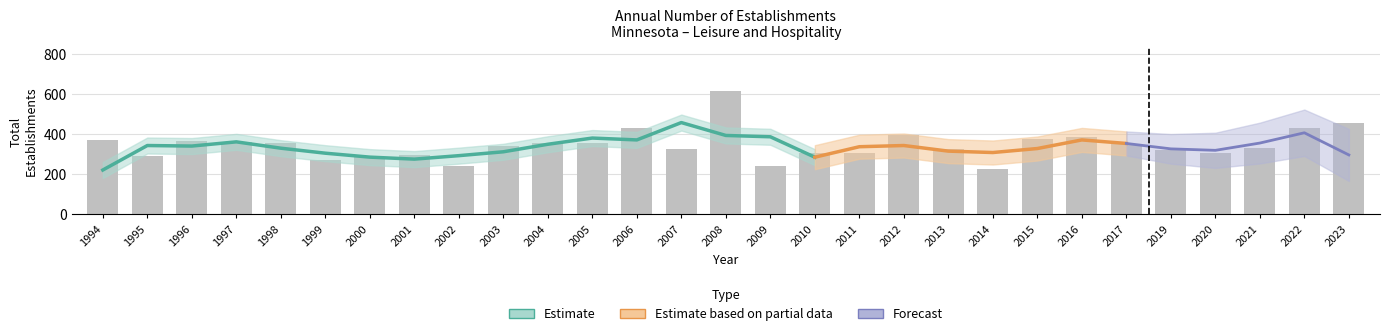

The value of Total Establishments at 2015 is 159. True or false?

False